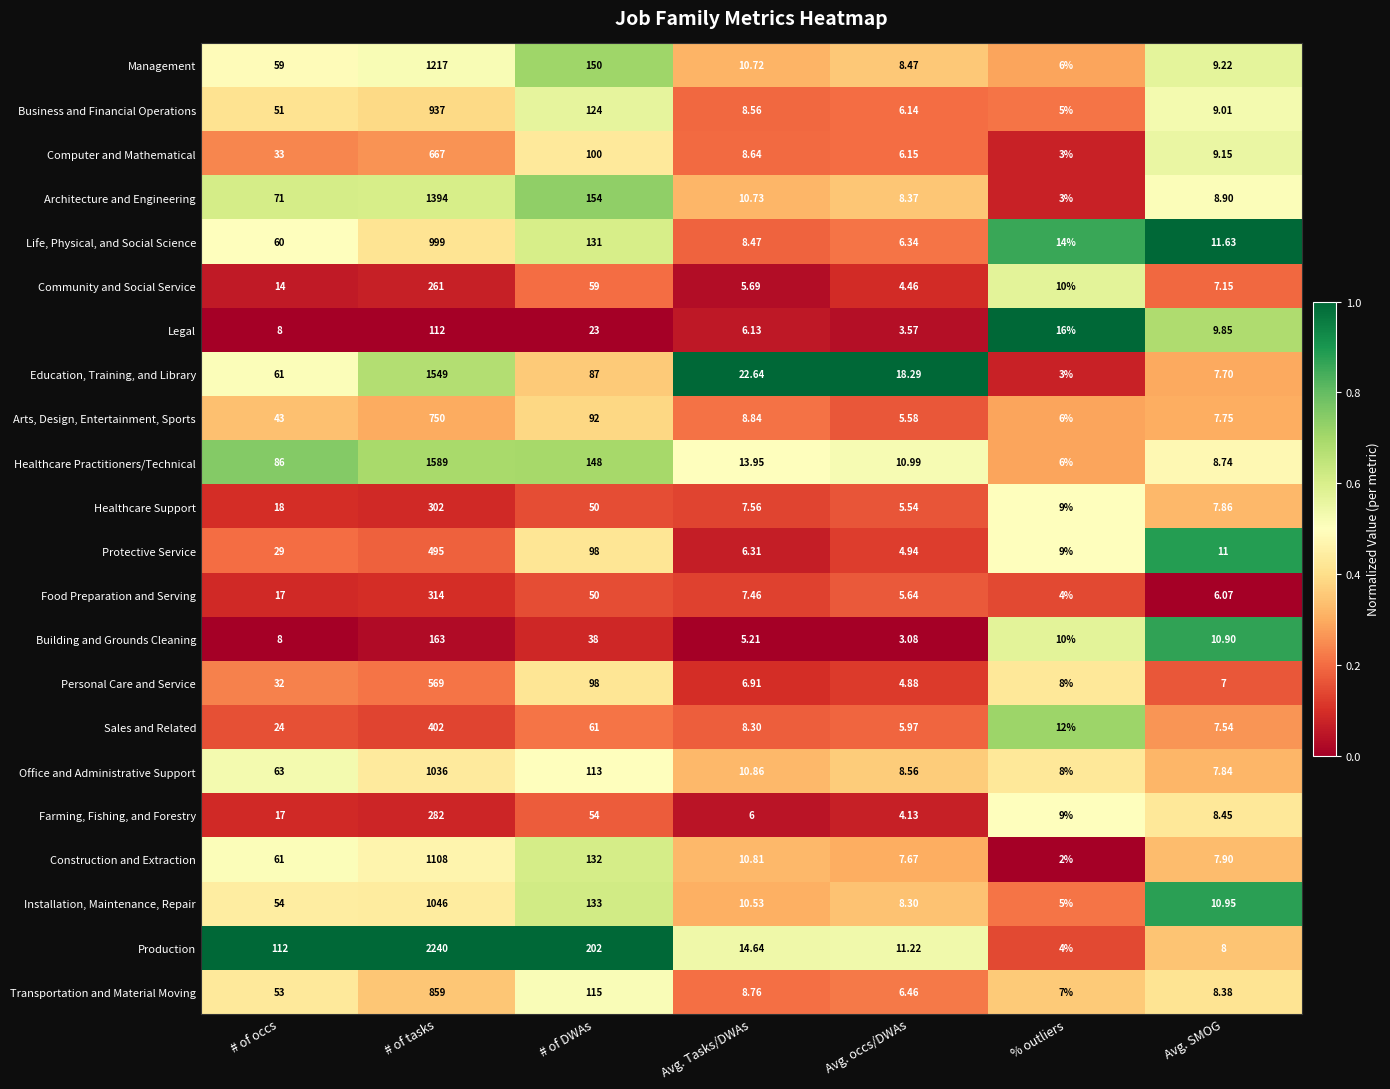

Which series changed the most between # of tasks and Avg. Tasks/DWAs?

Production